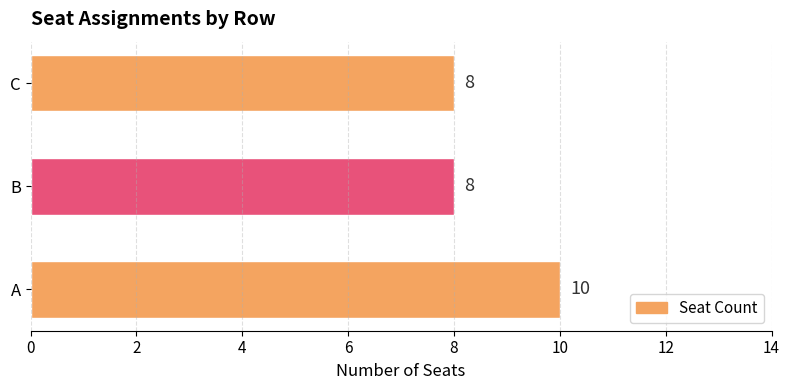

What is the greatest value displayed?

10